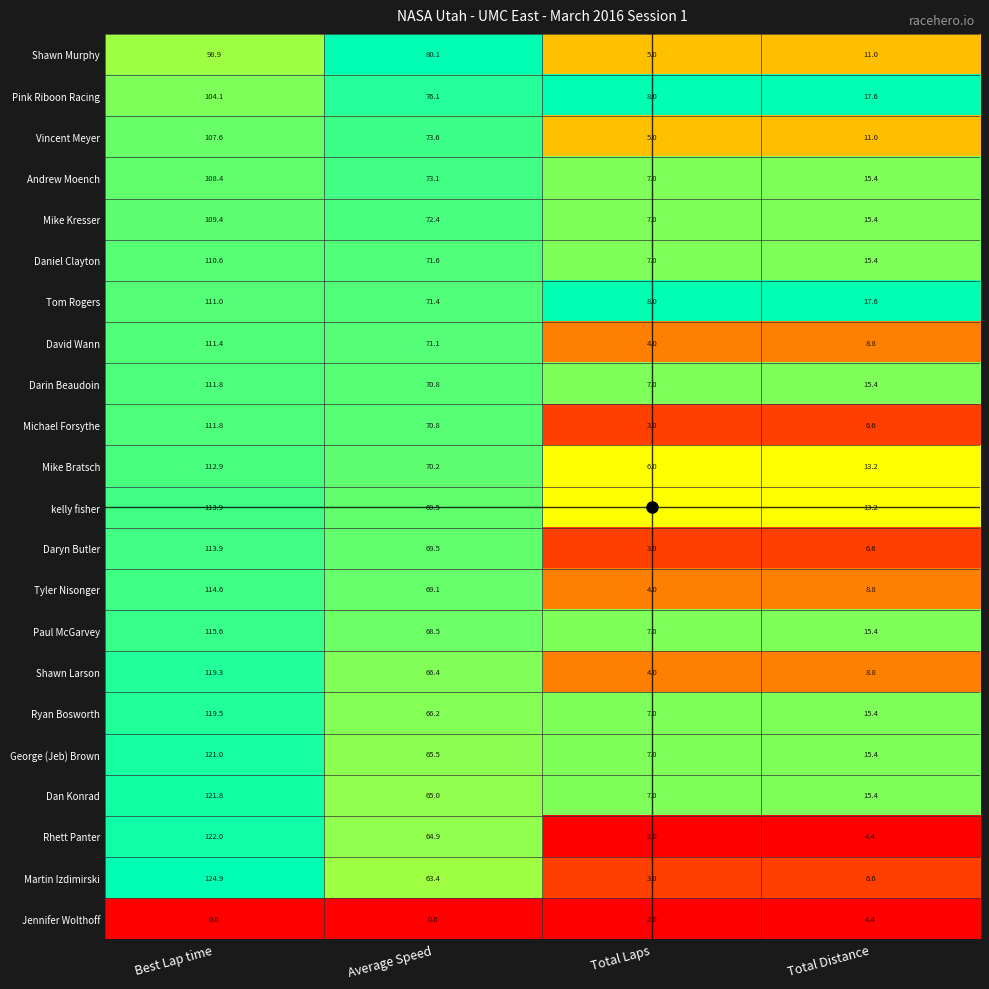

Read the Mike Kresser value at Average Speed.

72.4